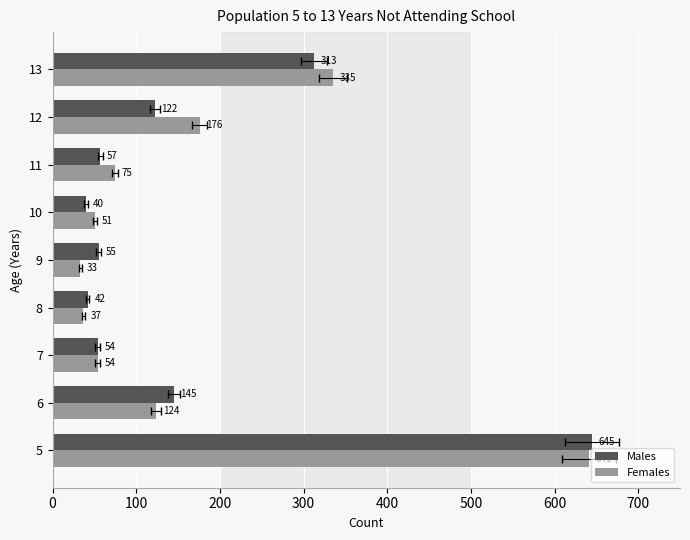

Reading left to right, transcribe all the data shown in this chart.

Males: 645	145	54	42	55	40	57	122	313
Females: 641	124	54	37	33	51	75	176	335